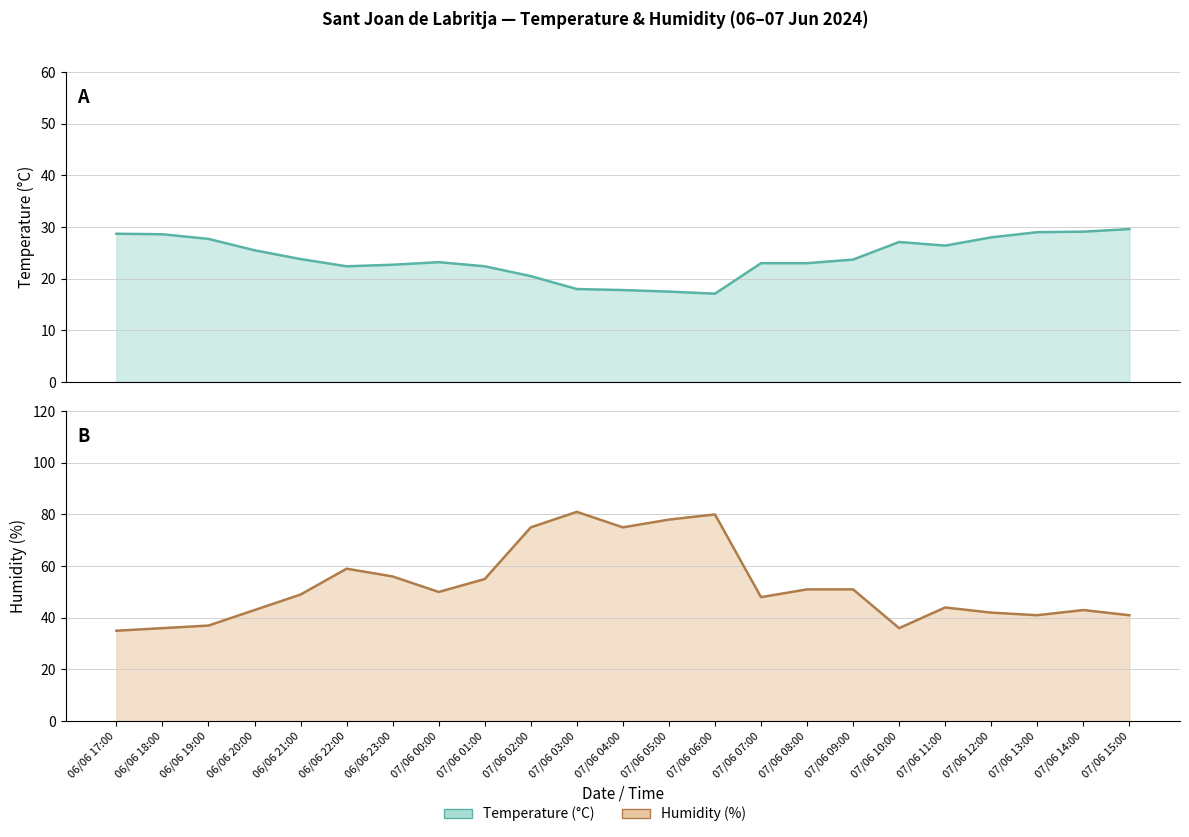

What is the label of the 1st point from the right?

07/06 15:00